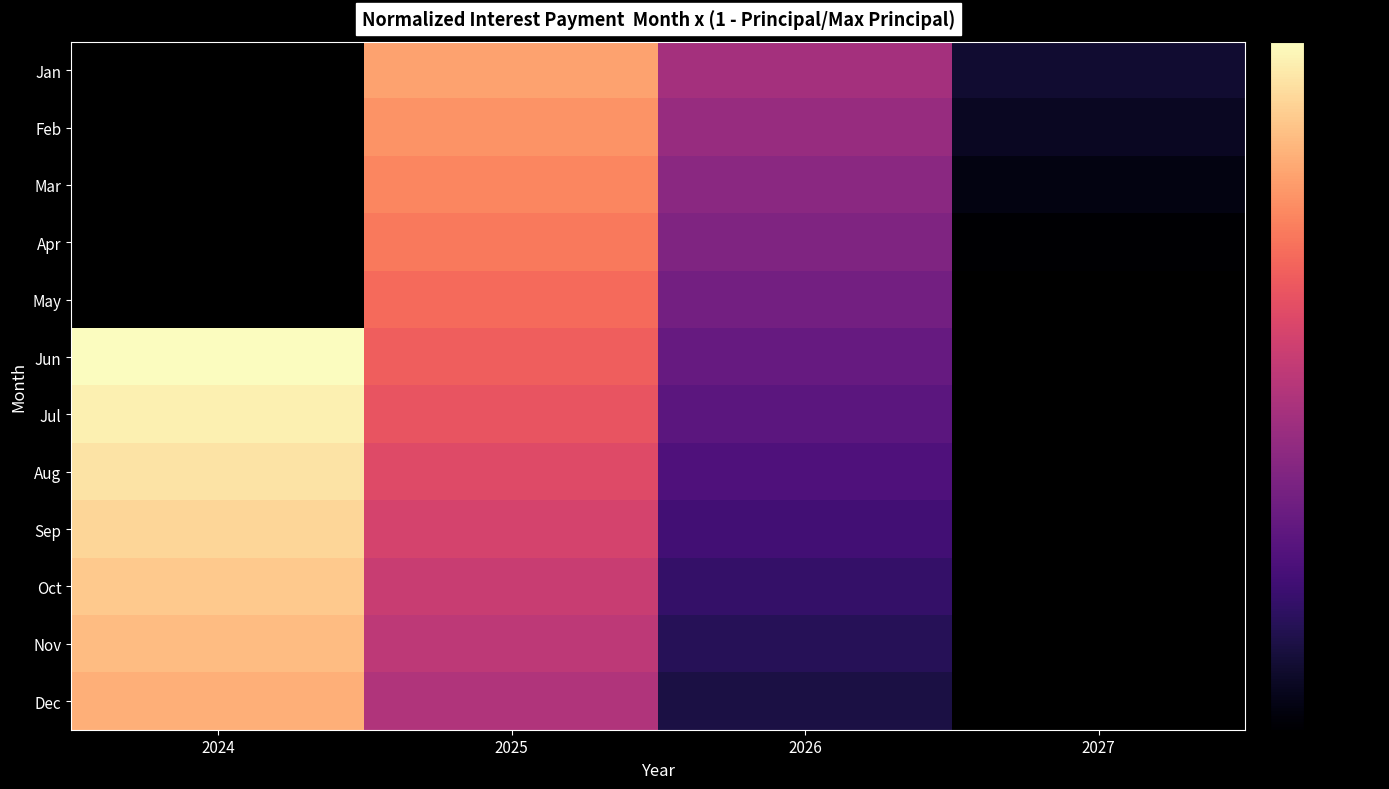

At which label does Jun reach its minimum?

2026